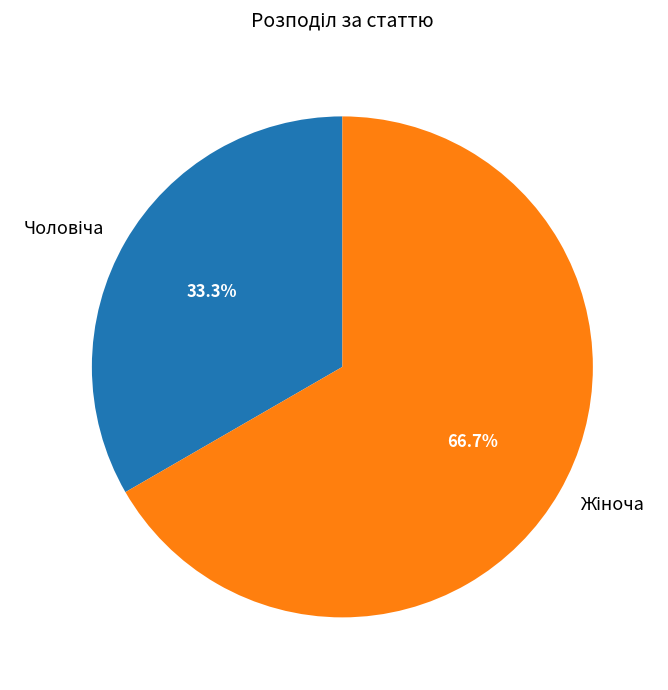

Is there any slice that represents more than half of the pie?

Yes